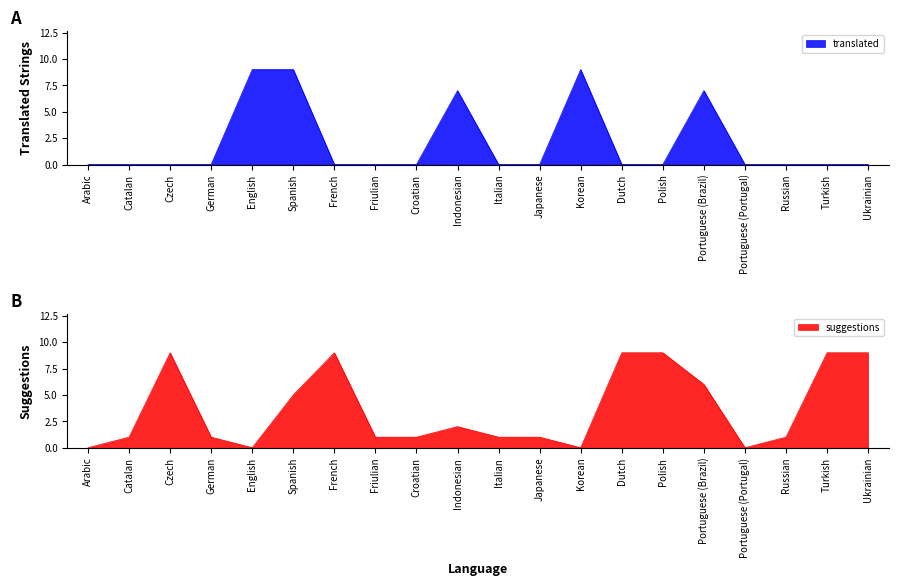

What is the difference between the suggestions values at Portuguese (Portugal) and Ukrainian?

9